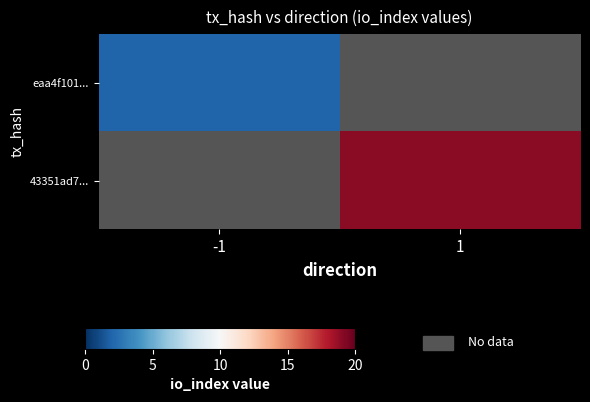

Which series has the widest spread of values?

eaa4f101...